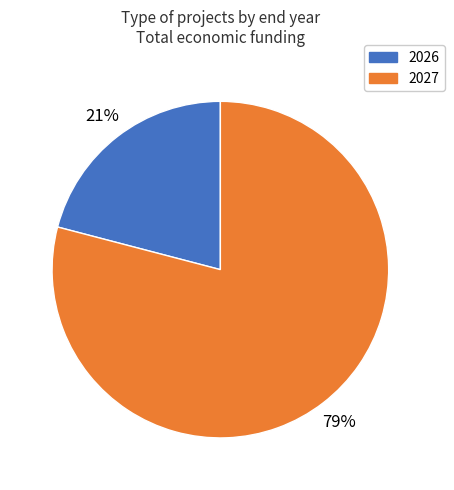

To the nearest percent, what is the difference between the largest and smallest slice percentages?

58%